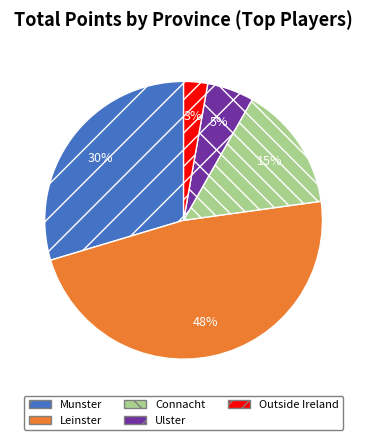

Which has a higher value, Outside Ireland or Munster?

Munster